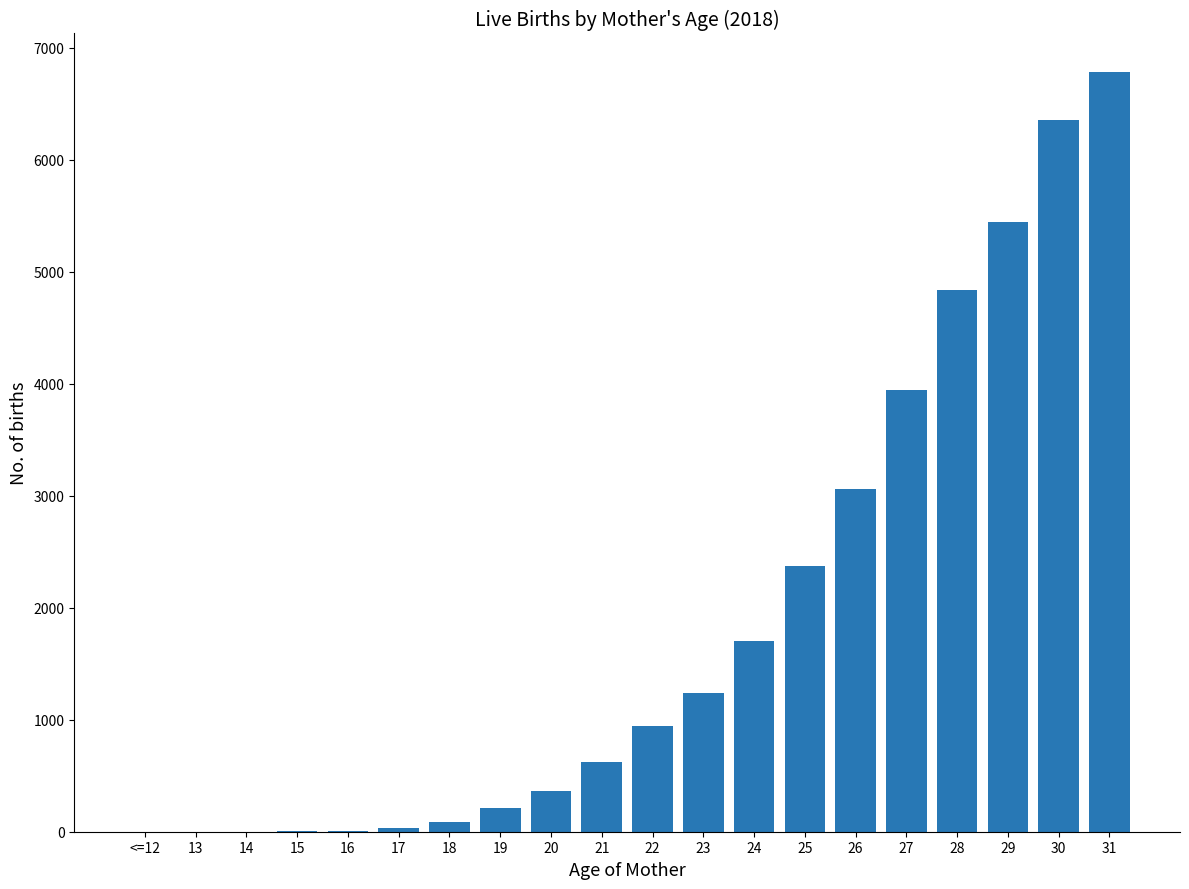

What is the sum of all values?

38023